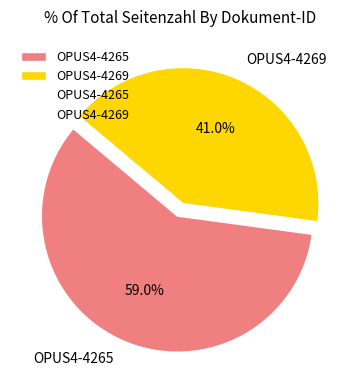

Rank the categories by value from highest to lowest.

OPUS4-4265, OPUS4-4269